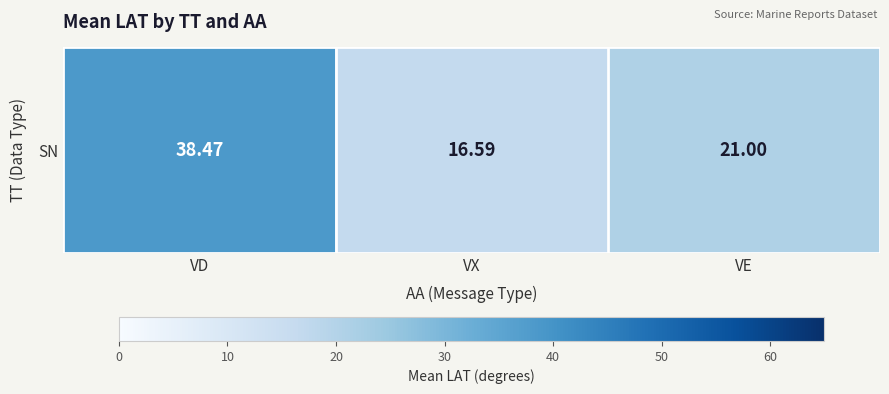

List the labels in order of value, largest first.

VD, VE, VX